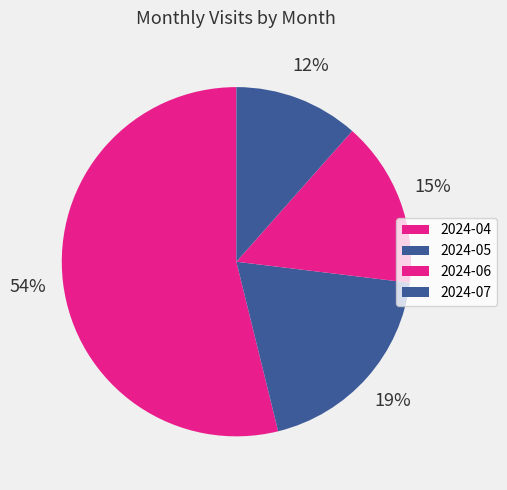

How many segments does this pie chart have?

4